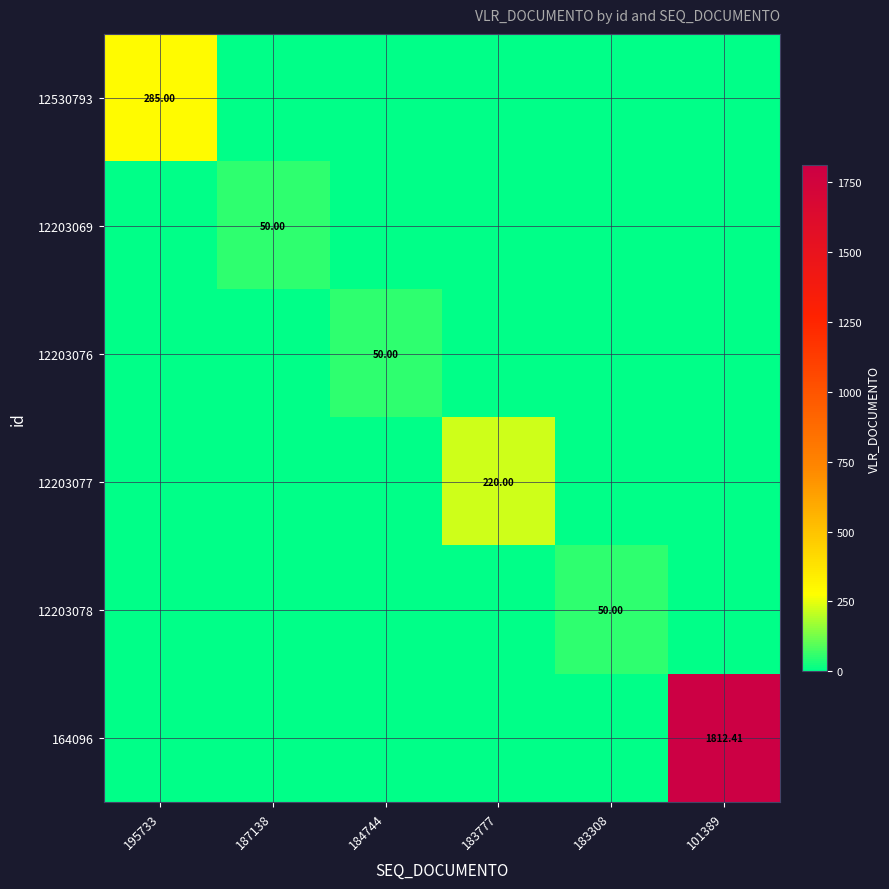

At how many categories does at least one series exceed 640?

1